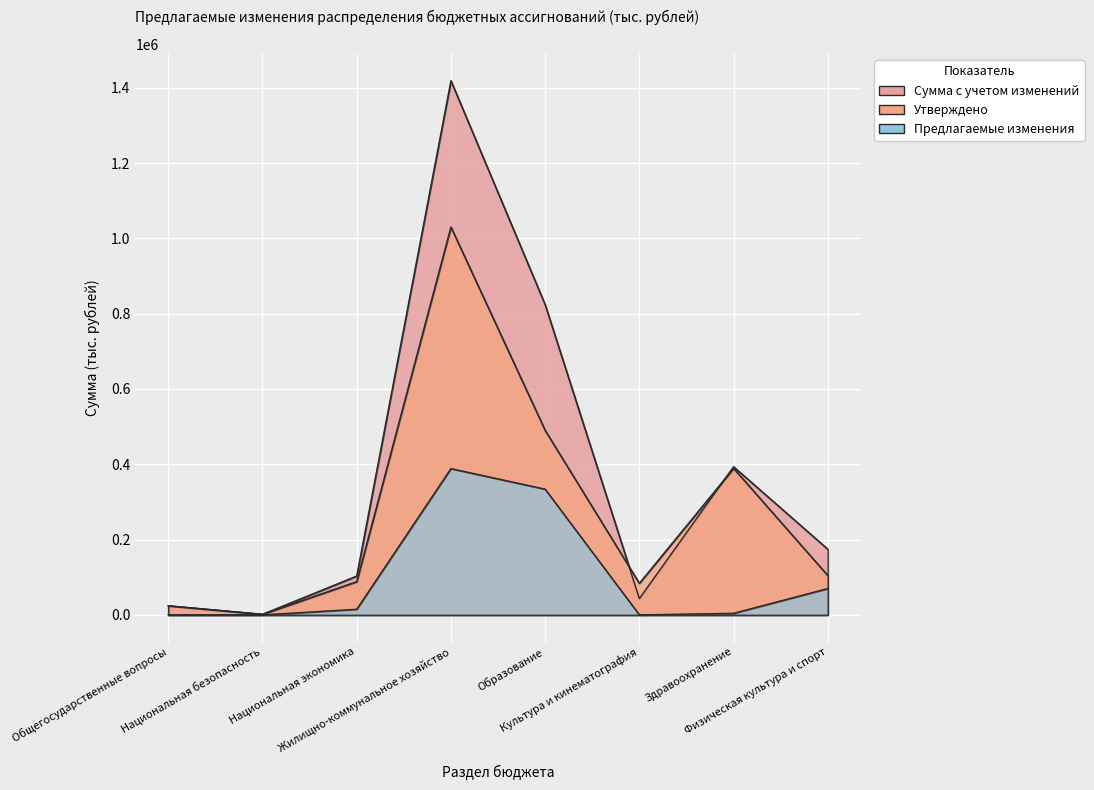

What are all the series names shown in the legend?

Утверждено, Предлагаемые изменения, Сумма с учетом изменений